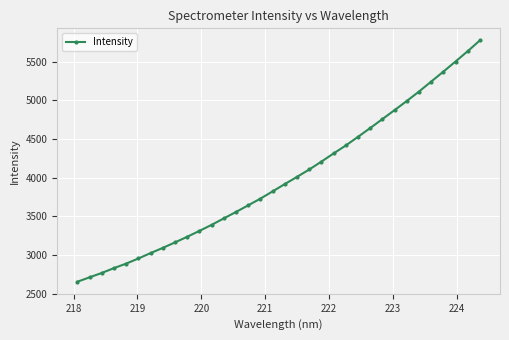

How many lines are shown in the chart?

1